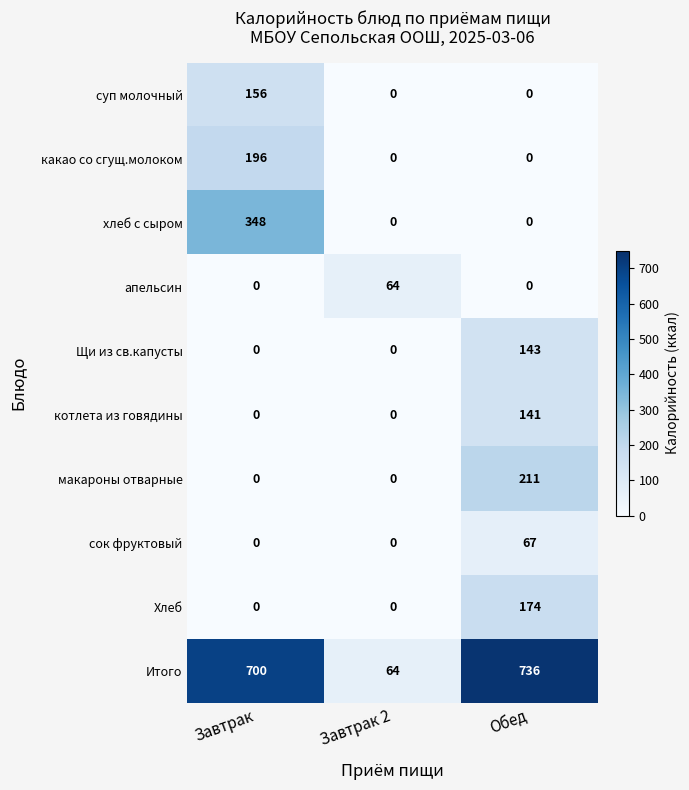

What is the difference between the maximum and minimum values in the суп молочный series?

156